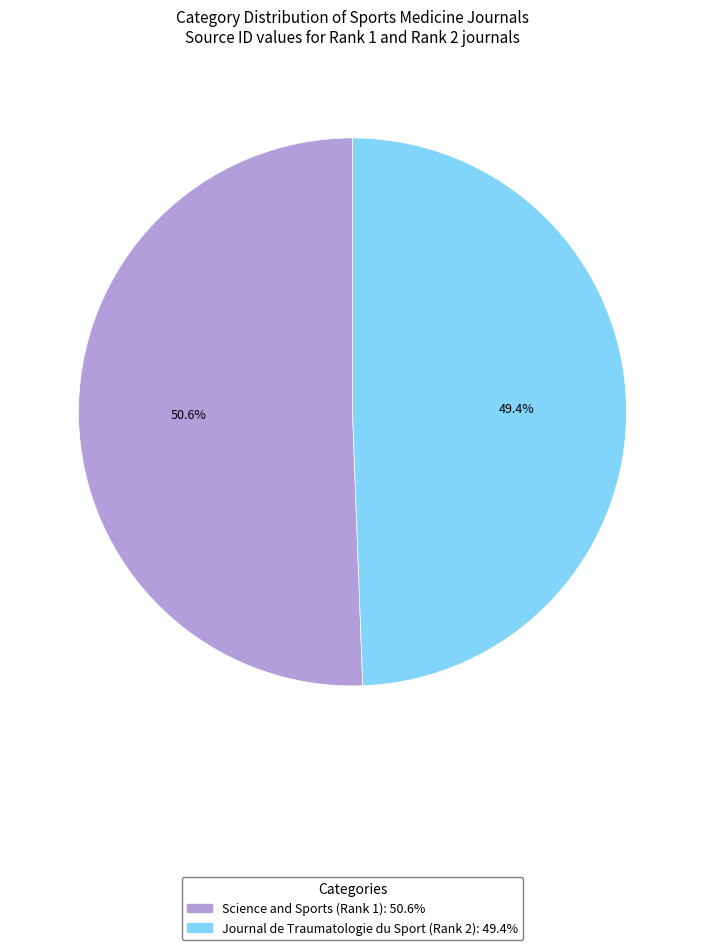

Does any single category account for the majority?

Yes